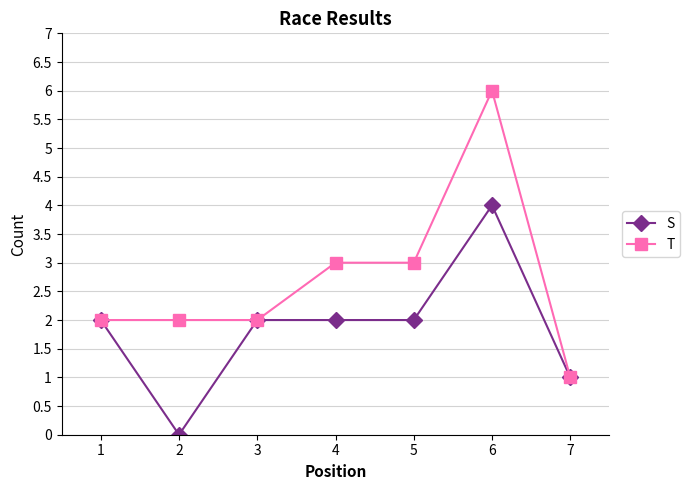

What is the greatest value displayed?

6